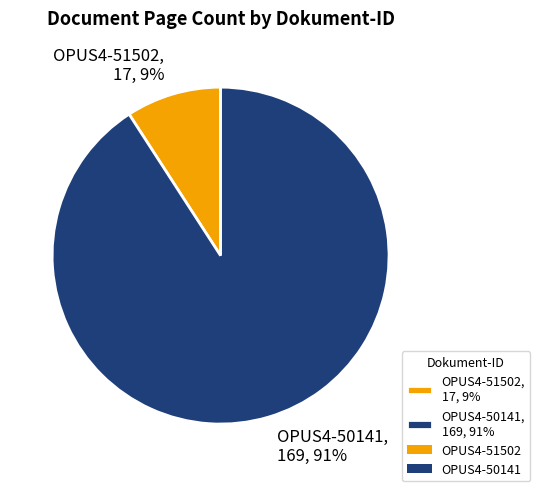

Do OPUS4-50141 and OPUS4-51502 together represent more than half of the pie?

Yes